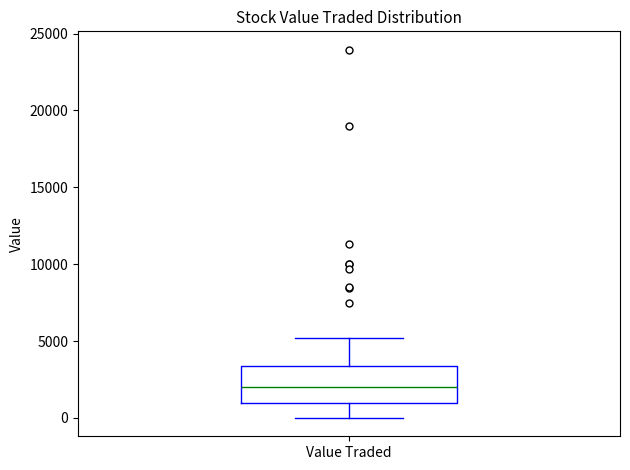

Where does the upper whisker of the box for Value Traded end on the y-axis? The values are not printed on the chart, so give them approximately, as read against the axis.

5000